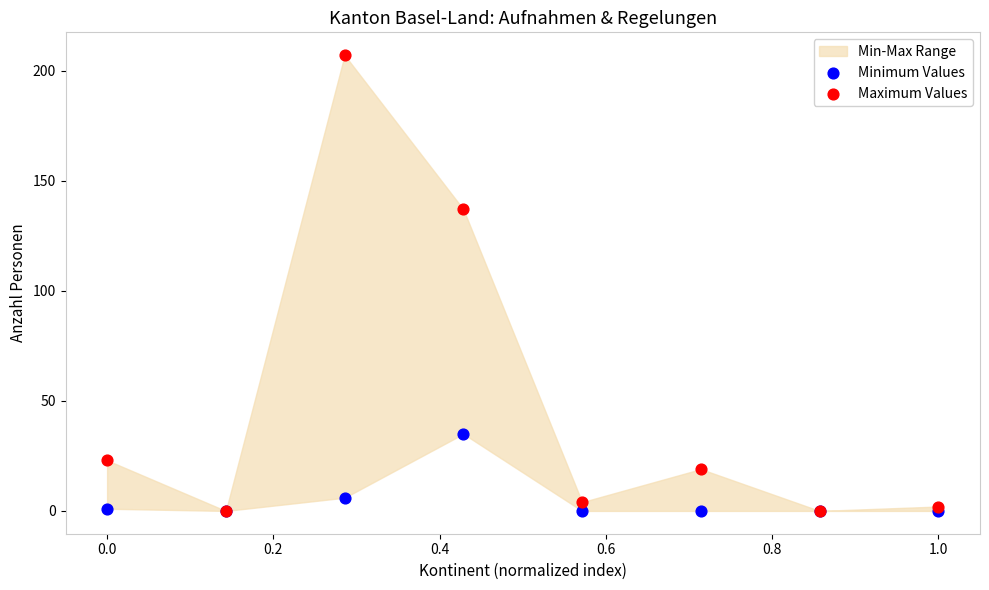

In the Maximum Values series, what Y value is closest to 103?

137